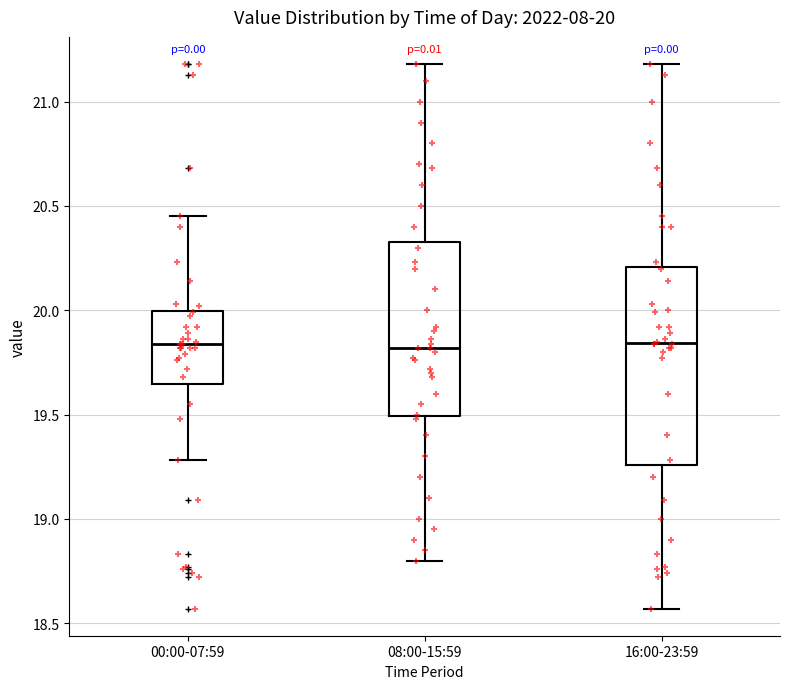

Comparing the boxes themselves (not the whiskers), which one is the tallest?

16:00-23:59